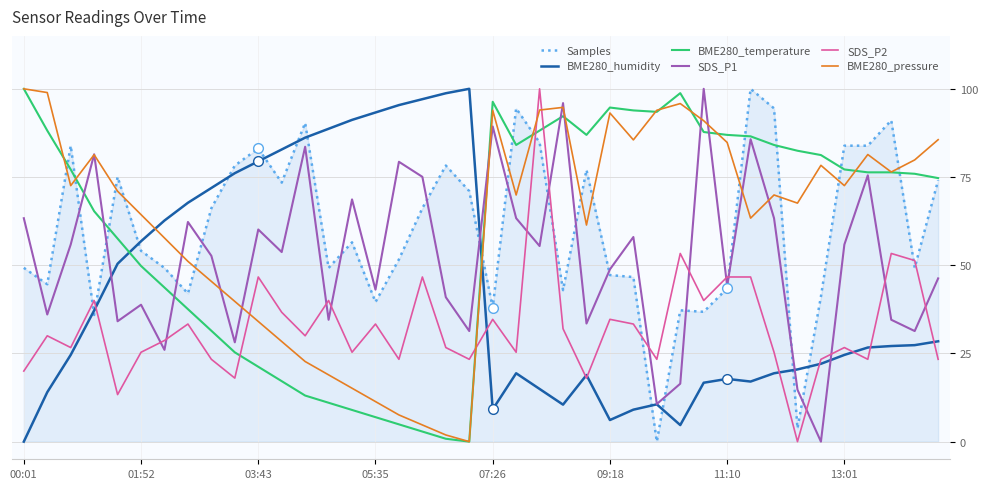

What is the maximum value shown in the chart?

100.0